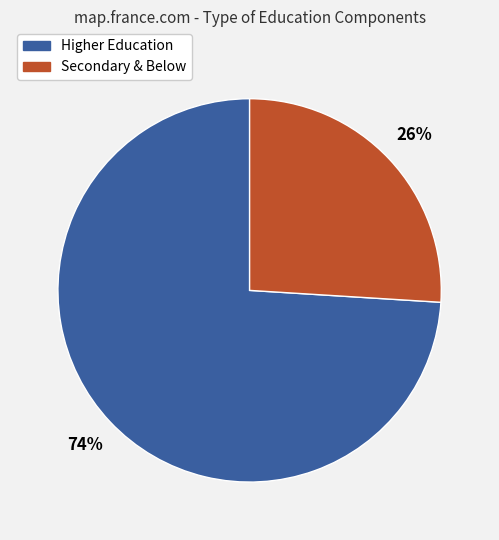

The Higher Education slice represents 65% of the pie. True or false?

False